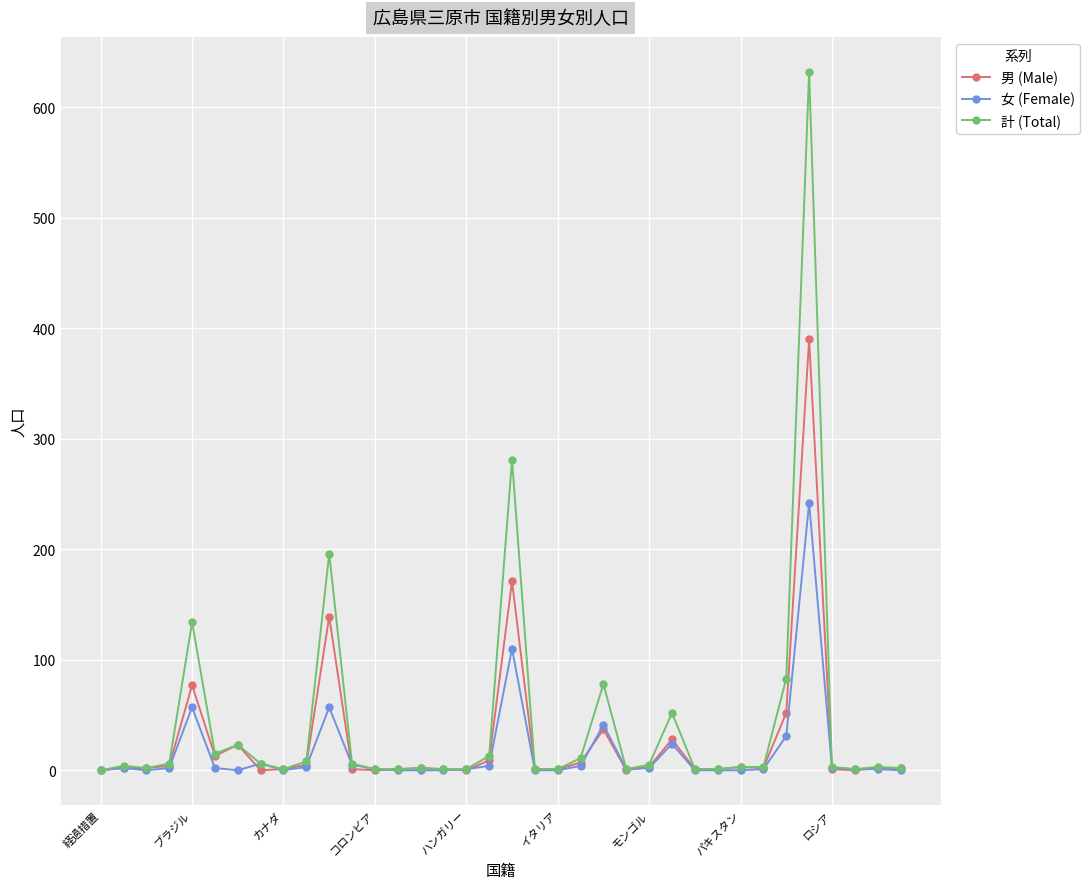

Which series has the largest total across all categories?

計 (Total)